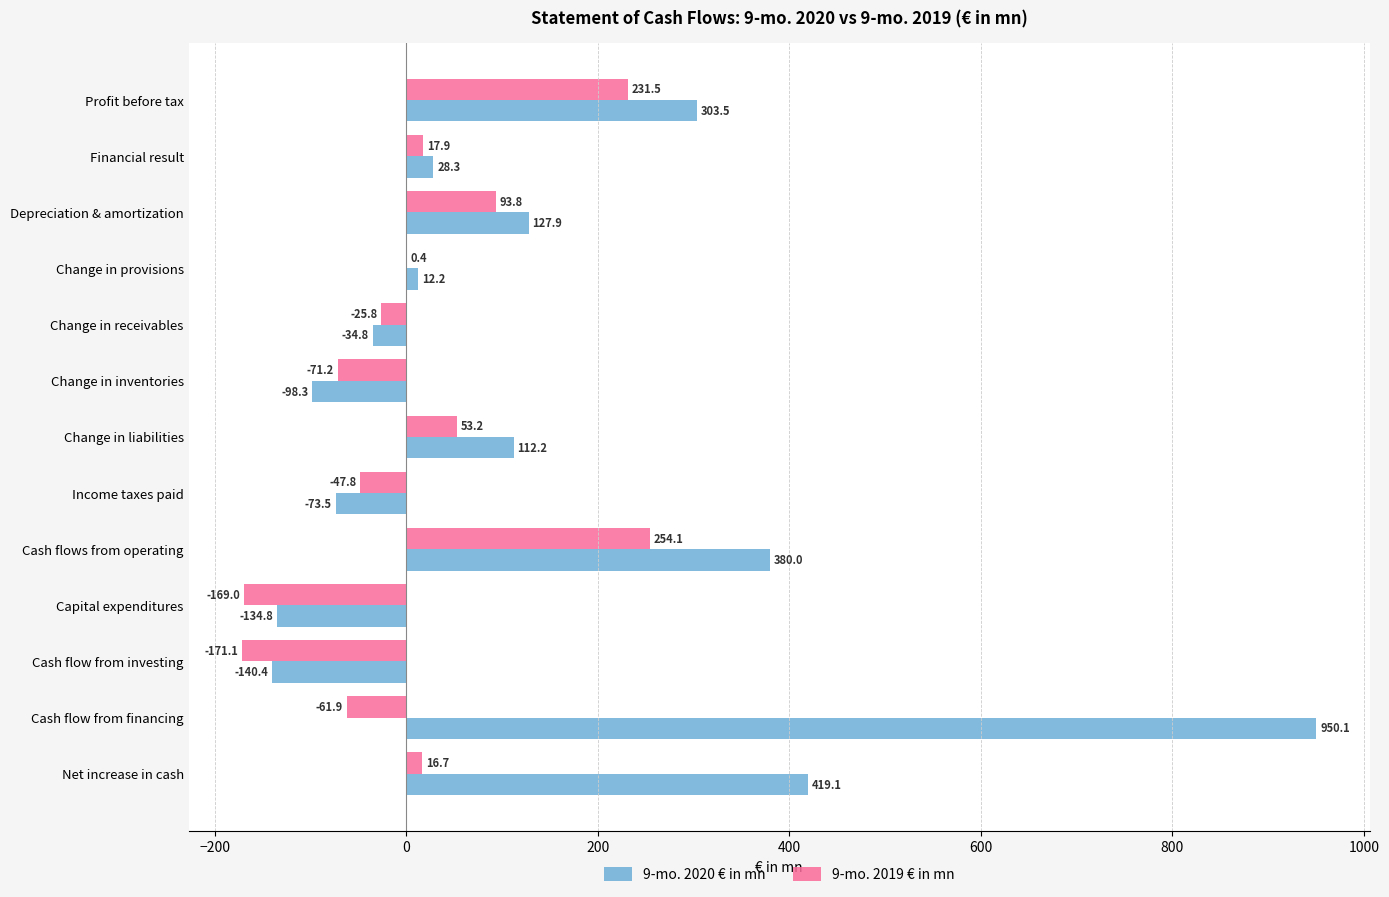

Which category has the highest value in the 9-mo. 2019 € in mn series?

Cash flows from operating